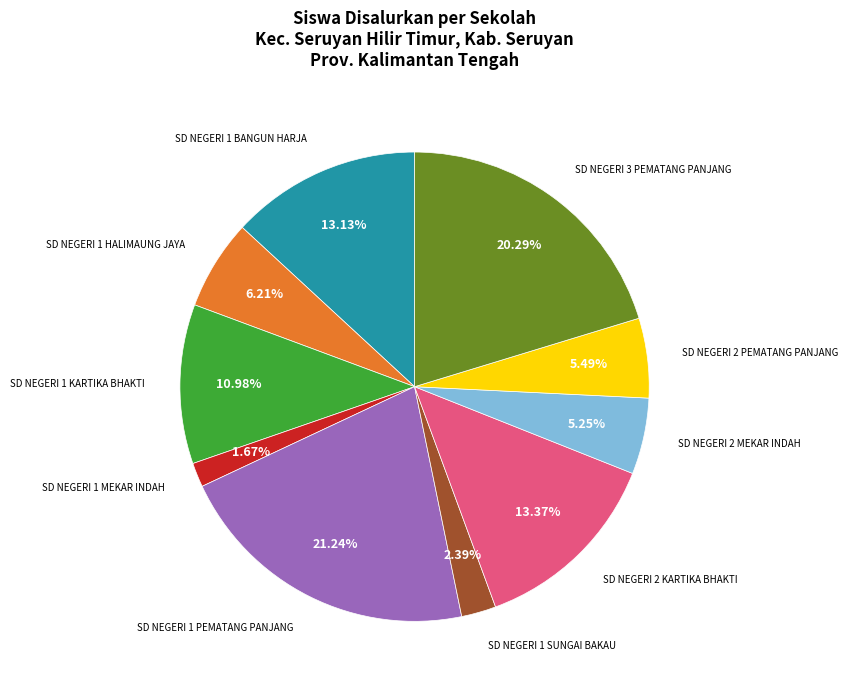

Is there a majority slice in this chart?

No